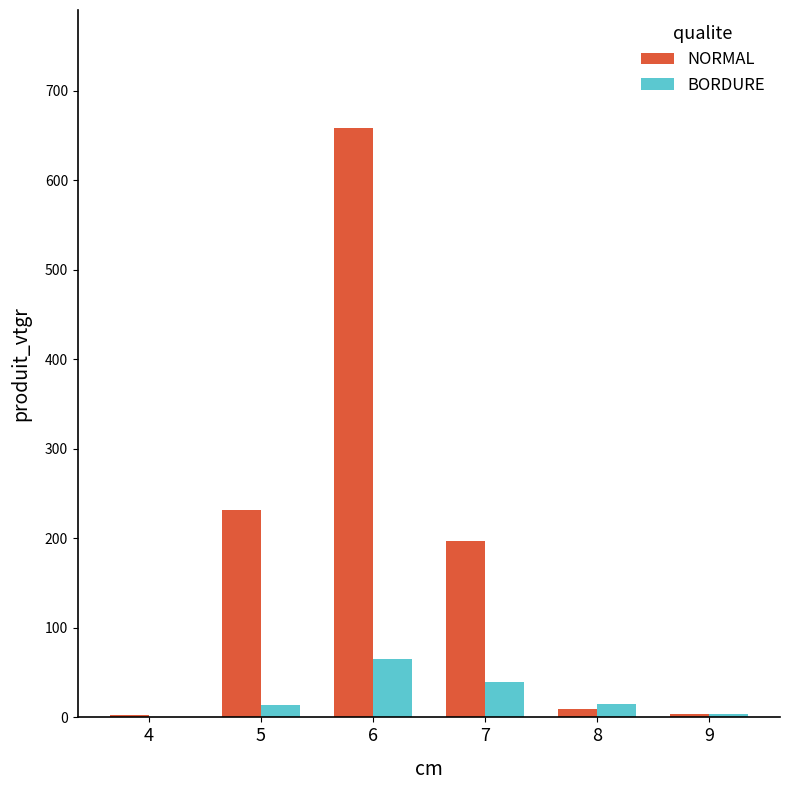

Is it true that NORMAL equals 328.5 at 5?

False